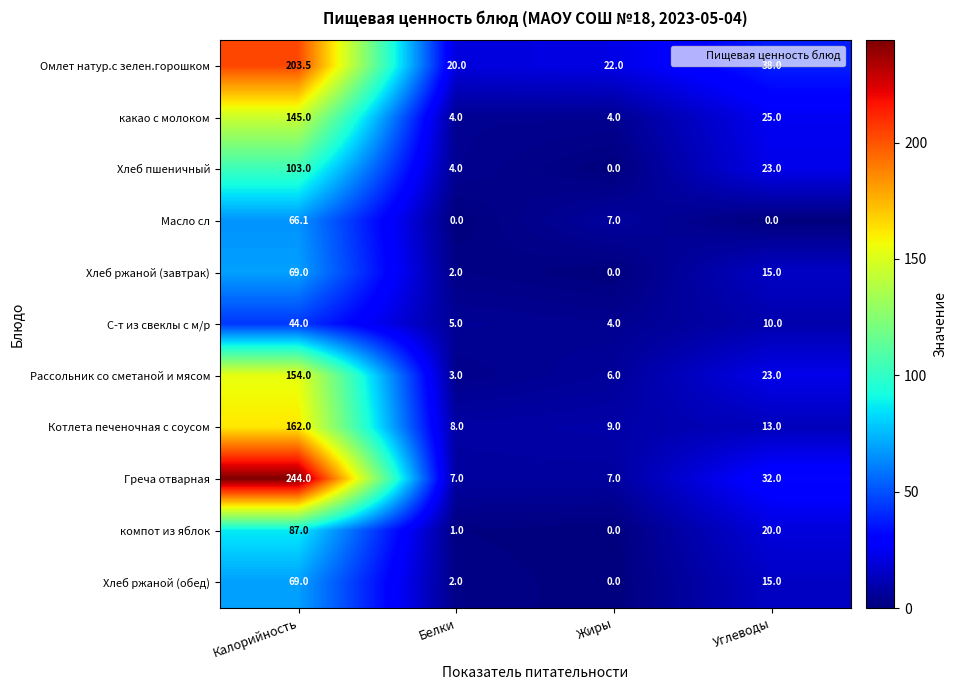

The компот из яблок series shows -54.1 at Жиры. True or false?

False